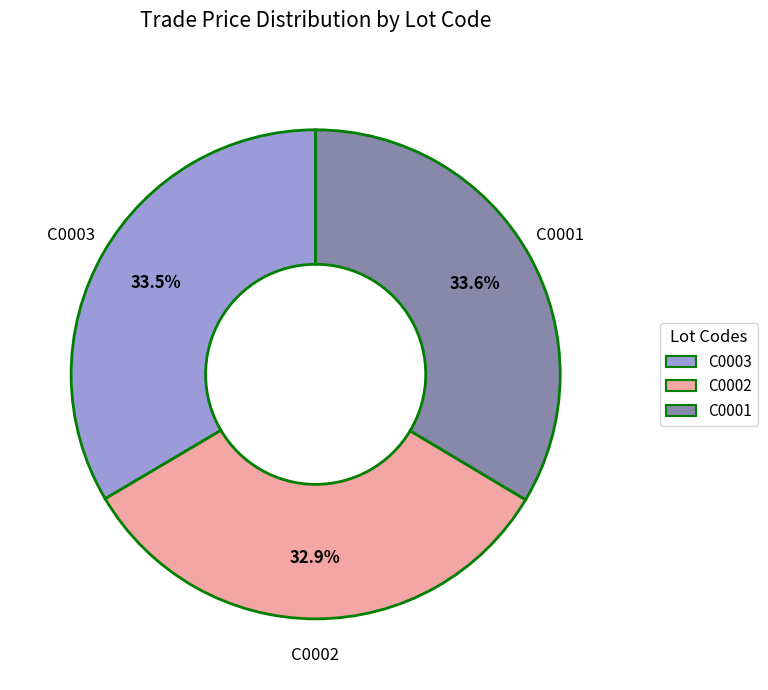

Is there any slice that represents more than half of the pie?

No